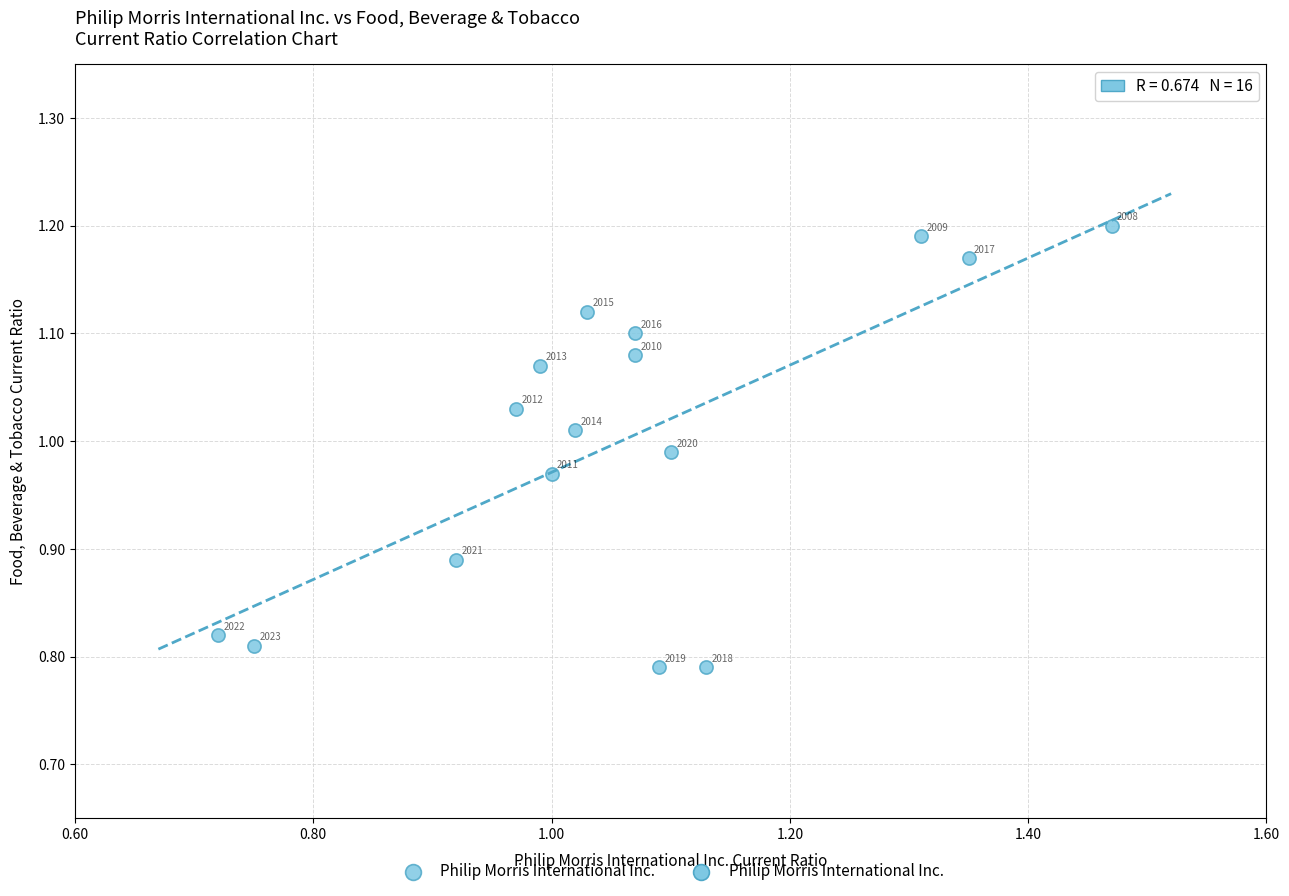

What is the range of Y values (max minus min)?

0.4